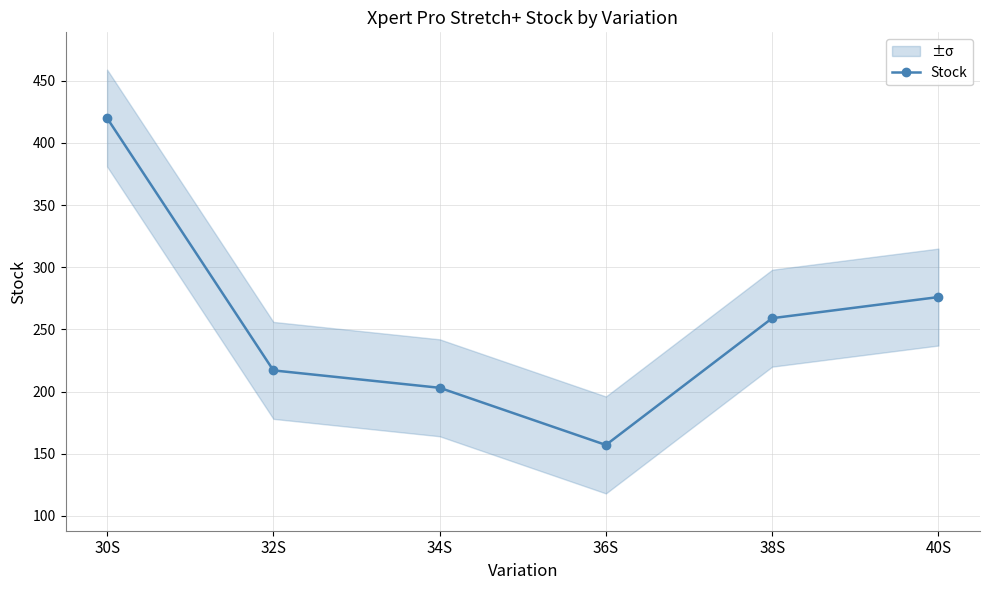

What is the value of the 3rd point from the left?

203